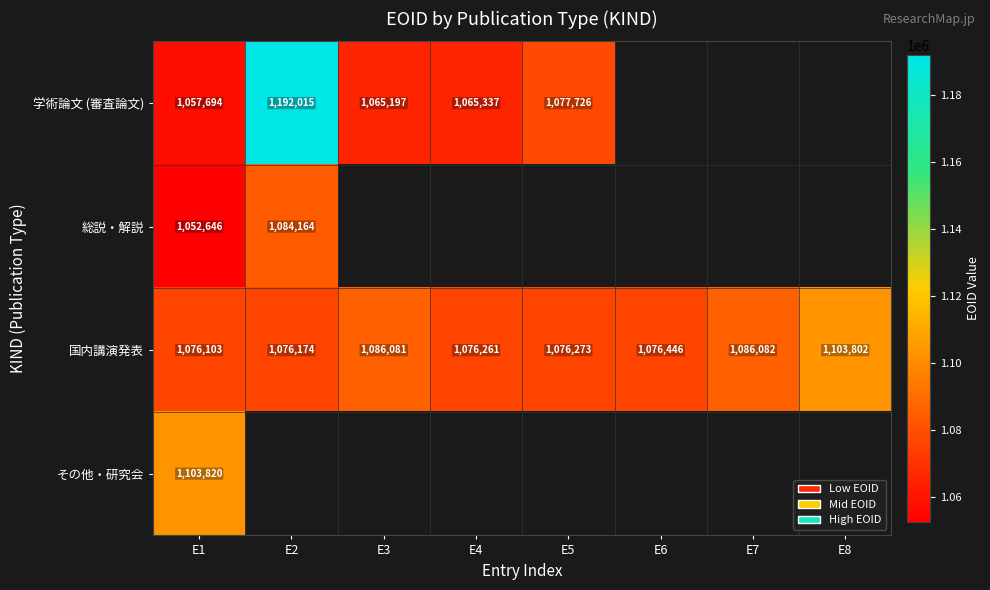

Count the number of categories in the chart.

8